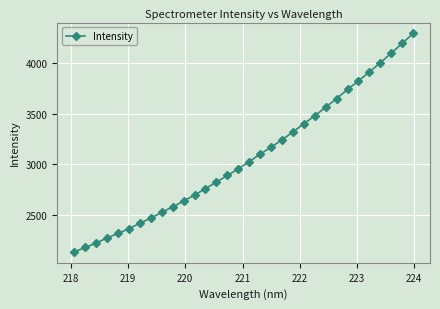

What is the difference between the maximum and minimum values?

2157.5